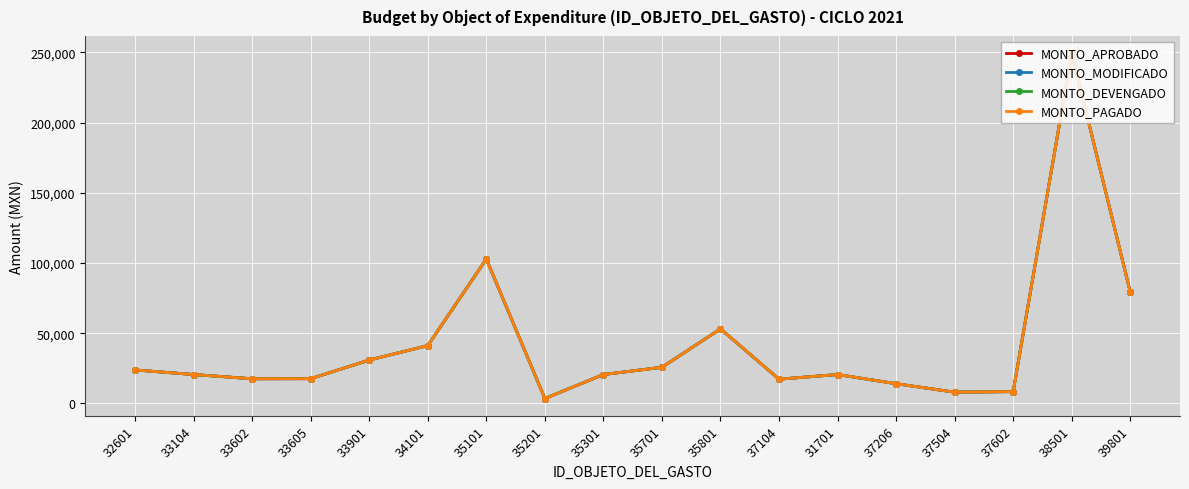

True or false: MONTO_DEVENGADO and MONTO_MODIFICADO intersect in this chart.

False